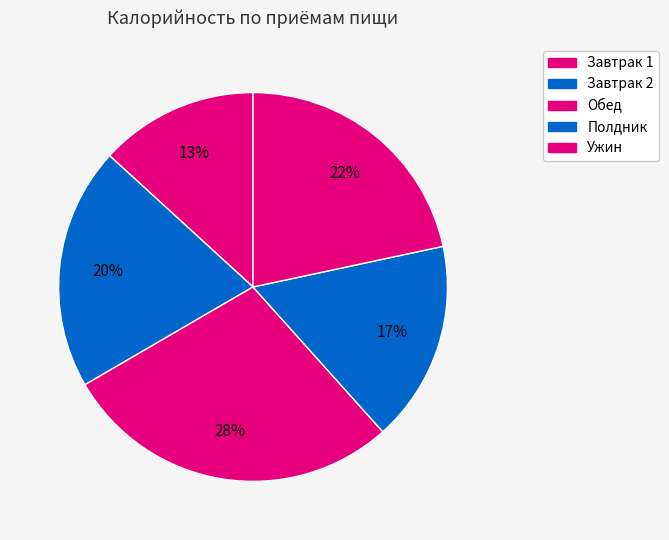

How many segments does this pie chart have?

5